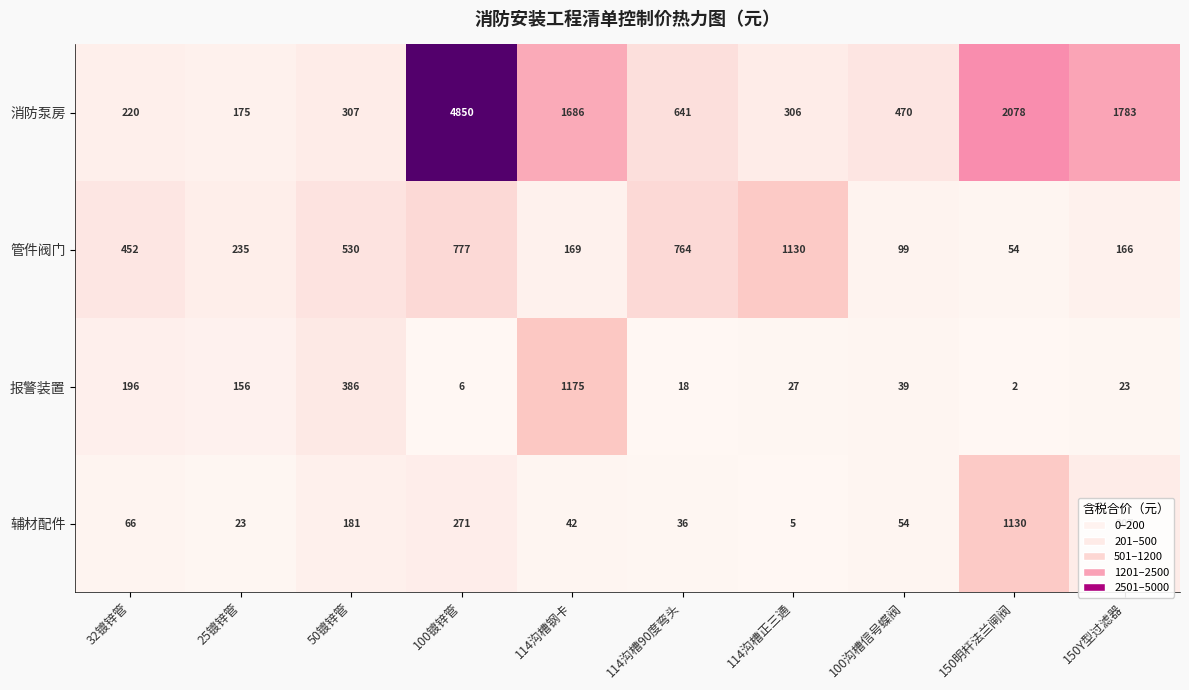

At which label is 管件阀门 closest to 592?

50镀锌管